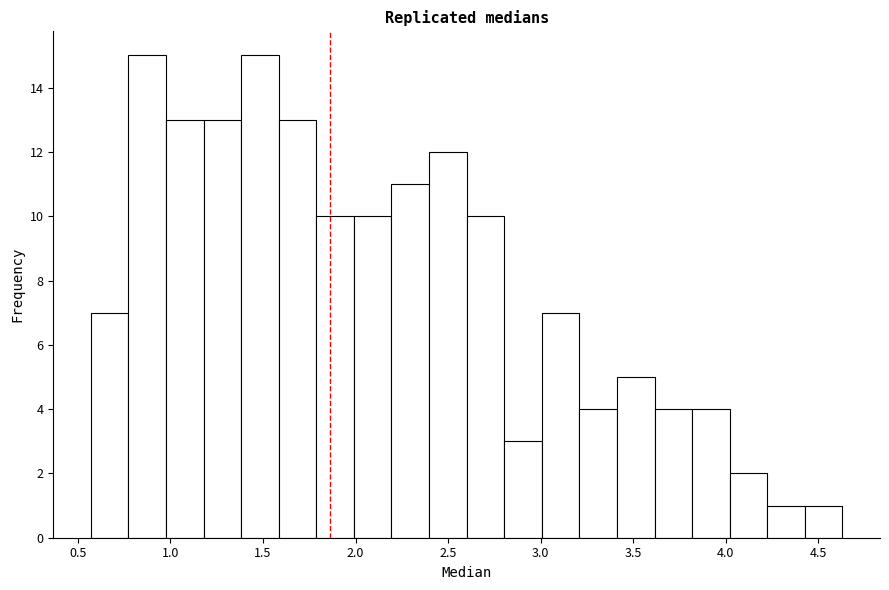

Reading left to right, transcribe this chart: for each bar, give the range it covers on the x-axis and its height. Neither the bar edges nor the heights are printed on the chart, so give them approximately, as read against the axes.

0.55 to 0.75: 7
0.75 to 1.00: 15
1.00 to 1.20: 13
1.20 to 1.40: 13
1.40 to 1.60: 15
1.60 to 1.80: 13
1.80 to 2.00: 10
2.00 to 2.20: 10
2.20 to 2.40: 11
2.40 to 2.60: 12
2.60 to 2.80: 10
2.80 to 3.00: 3
3.00 to 3.20: 7
3.20 to 3.40: 4
3.40 to 3.60: 5
3.60 to 3.80: 4
3.80 to 4.00: 4
4.00 to 4.20: 2
4.20 to 4.45: 1
4.45 to 4.65: 1